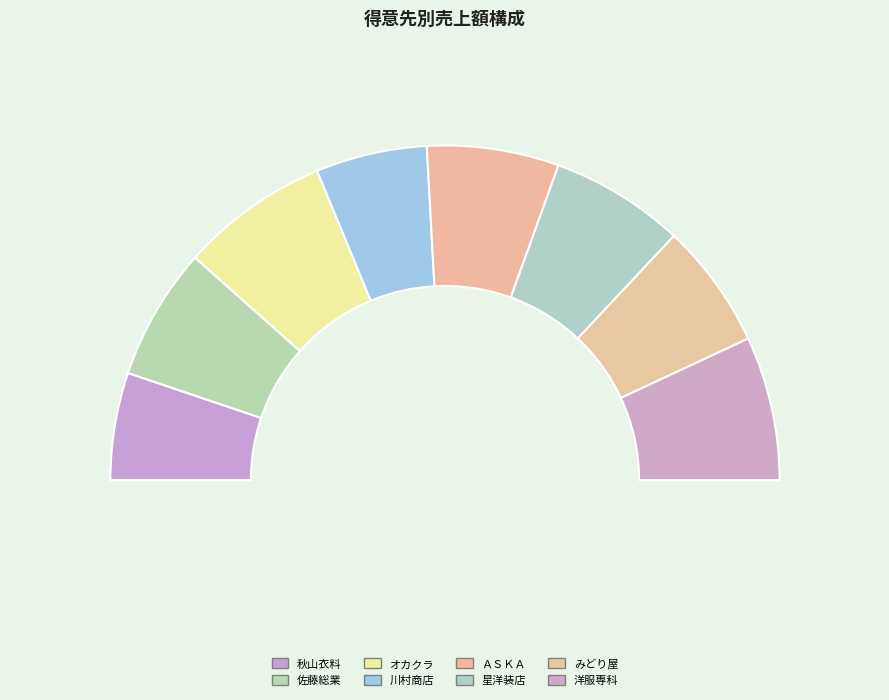

What is the smallest slice in the pie chart?

秋山衣料